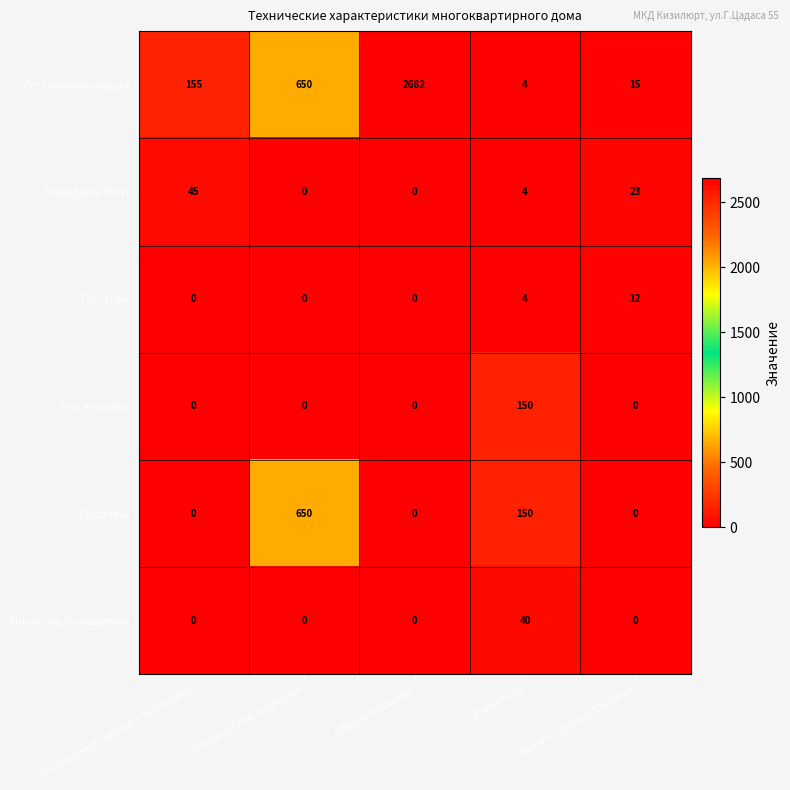

Reading right to left, what are all the values shown in this chart?

Лестничные марши: Высота/Длина/Ширина=15	Этажность=4	Общая площадь=2682	Техническое подполье=650	Лестничные марши и площадки=155
Коридоры МОП: Высота/Длина/Ширина=23	Этажность=4	Общая площадь=0	Техническое подполье=0	Лестничные марши и площадки=45
Тех. этаж: Высота/Длина/Ширина=12	Этажность=4	Общая площадь=0	Техническое подполье=0	Лестничные марши и площадки=0
Тех. чердаки: Высота/Длина/Ширина=0	Этажность=150	Общая площадь=0	Техническое подполье=0	Лестничные марши и площадки=0
Подвалы: Высота/Длина/Ширина=0	Этажность=150	Общая площадь=0	Техническое подполье=650	Лестничные марши и площадки=0
Иные тех. помещения: Высота/Длина/Ширина=0	Этажность=40	Общая площадь=0	Техническое подполье=0	Лестничные марши и площадки=0